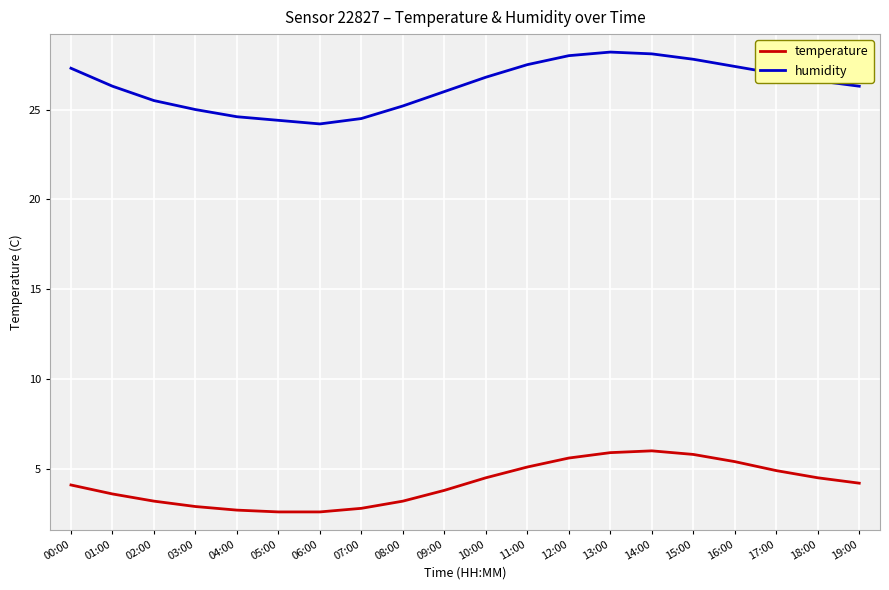

What is the minimum value for humidity?

24.2